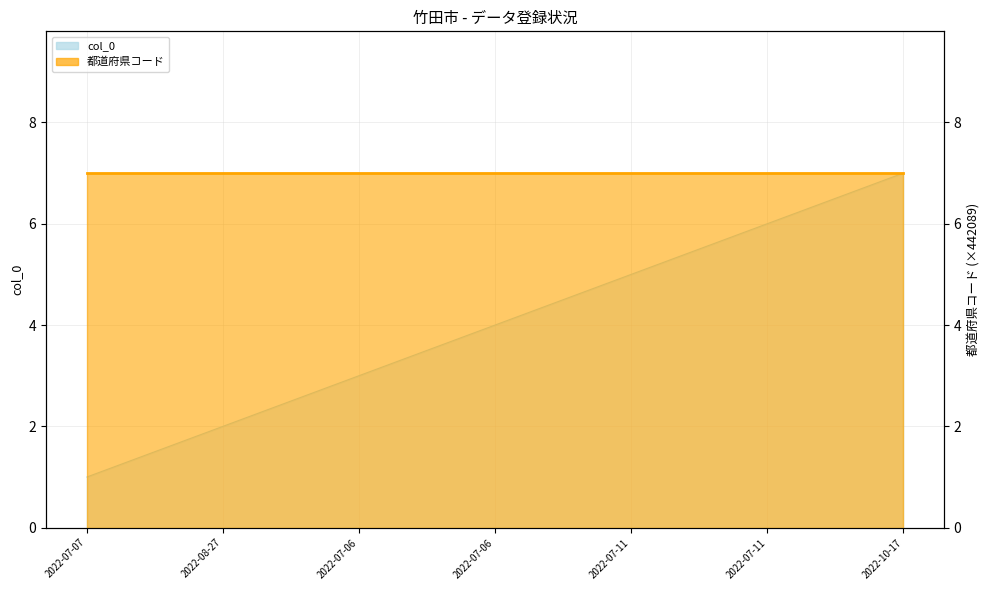

List the labels in order of value, largest first.

2022-10-17, 2022-07-11, 2022-07-11, 2022-07-06, 2022-07-06, 2022-08-27, 2022-07-07